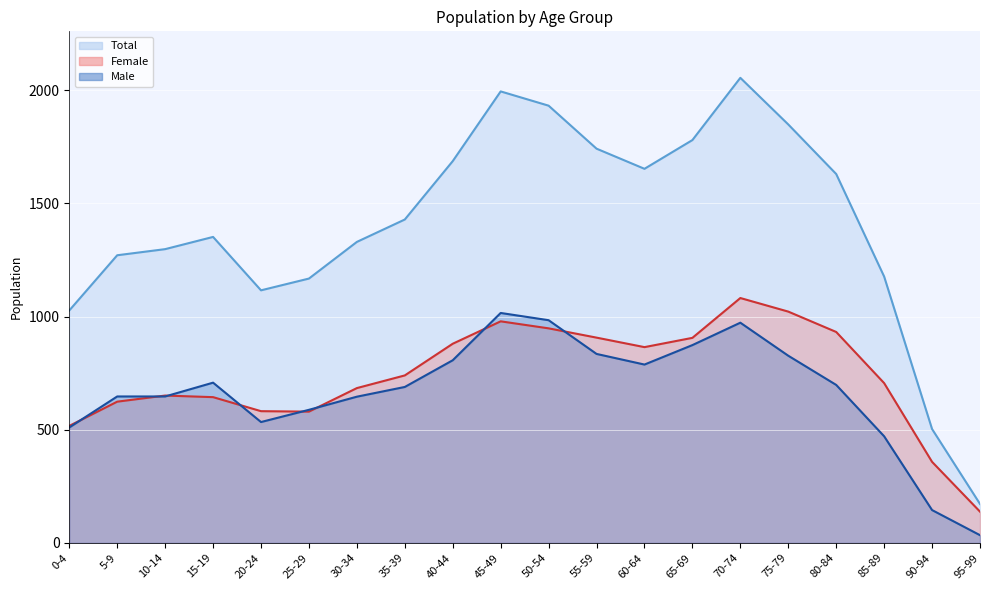

Where do Female and Male first cross each other?

0-4 and 5-9